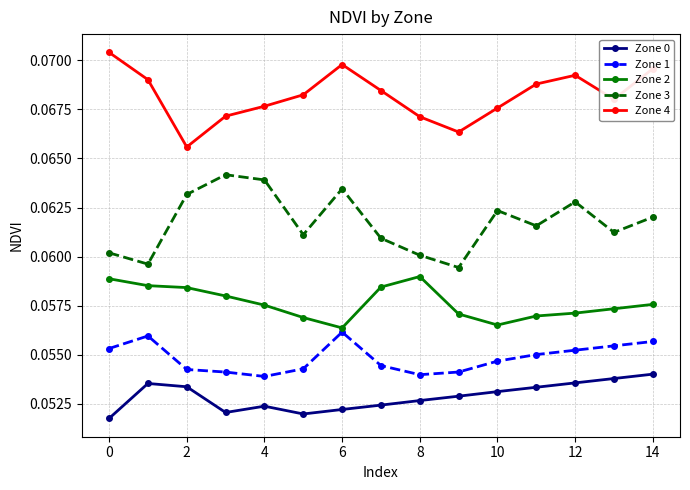

At how many categories does at least one series exceed 0?

15